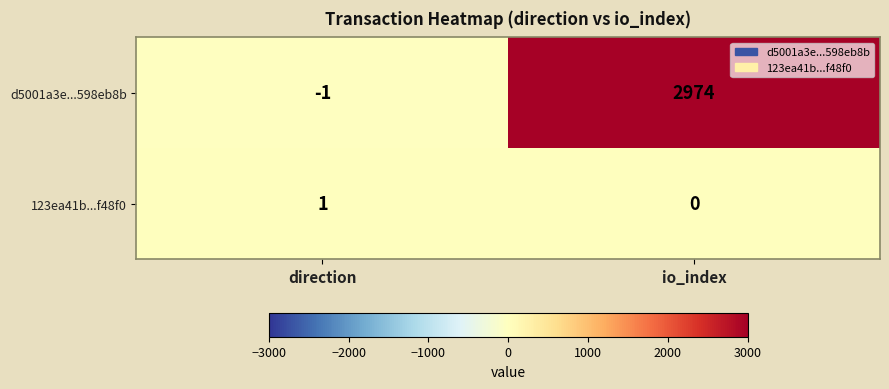

What is the difference between the maximum and minimum values in the d5001a3e...598eb8b series?

2975